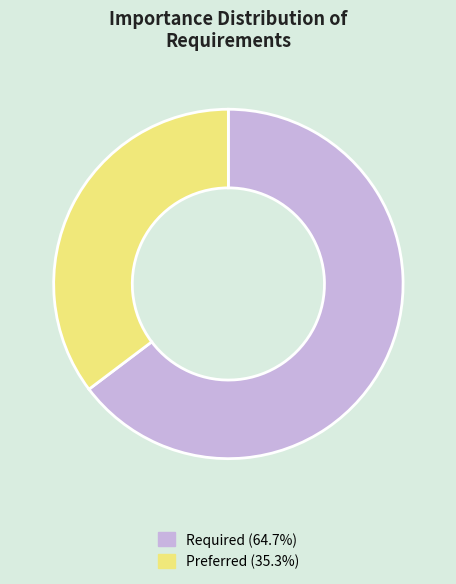

What is the largest slice in the pie chart?

Required